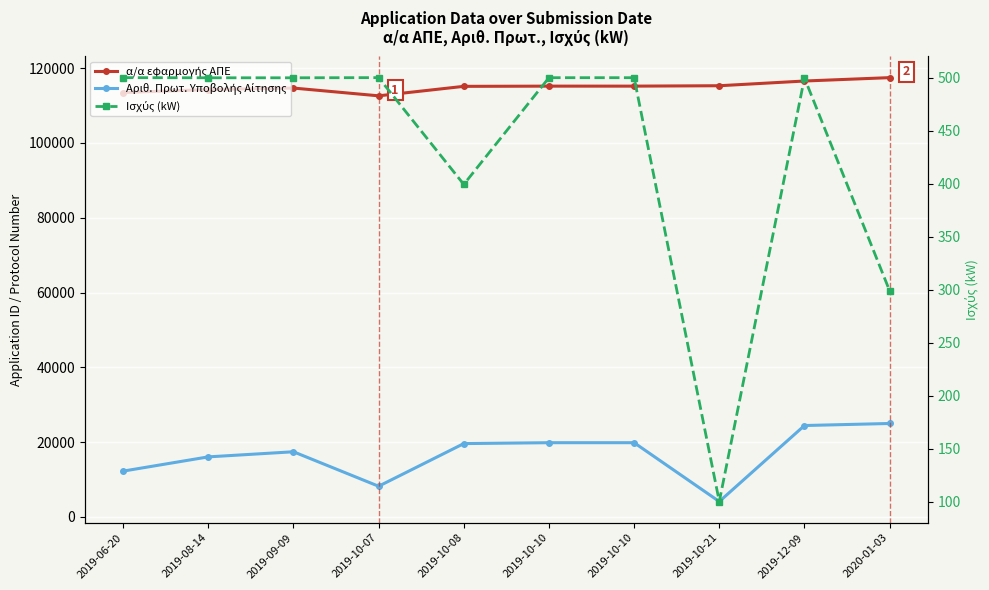

Reading right to left, what are all the values shown in this chart?

α/α εφαρμογής ΑΠΕ: 117468.0	116565.0	115303.0	115197.0	115196.0	115140.0	112605.0	114680.0	114279.0	113486.0
Αριθ. Πρωτ. Υποβολής Αίτησης: 24982.0	24436.0	4111.0	19844.0	19843.0	19606.0	8202.0	17419.0	16052.0	12243.0
Ισχύς (kW): 298.8	499.7	100.0	499.9	499.9	399.2	499.9	499.8	499.8	499.9